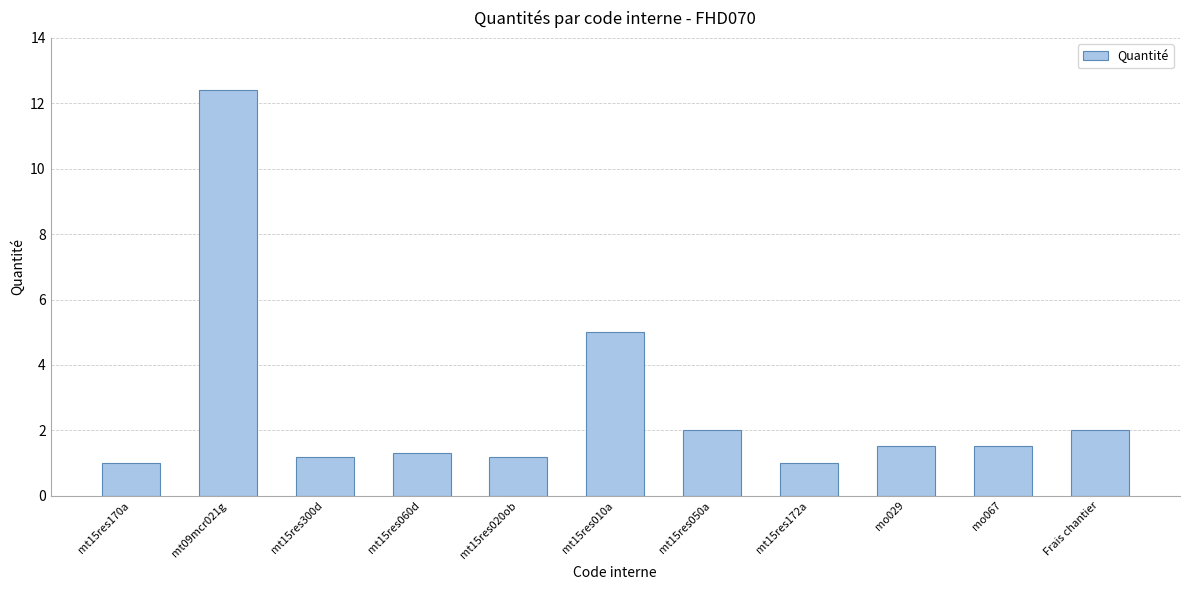

What is the label of the 2nd bar from the right?

mo067